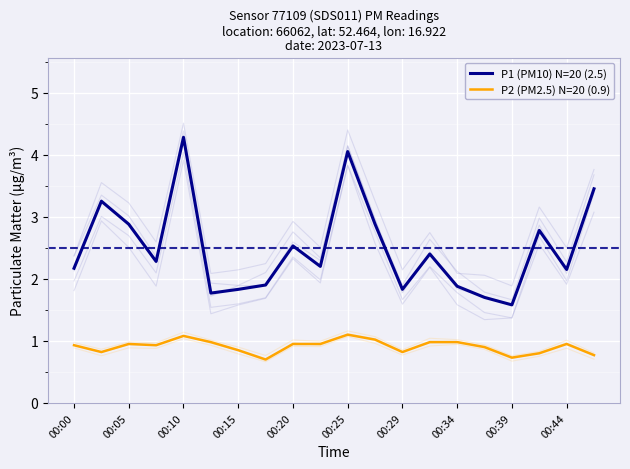

What are all the series names shown in the legend?

P1 (PM10) N=20 (2.5), P2 (PM2.5) N=20 (0.9)